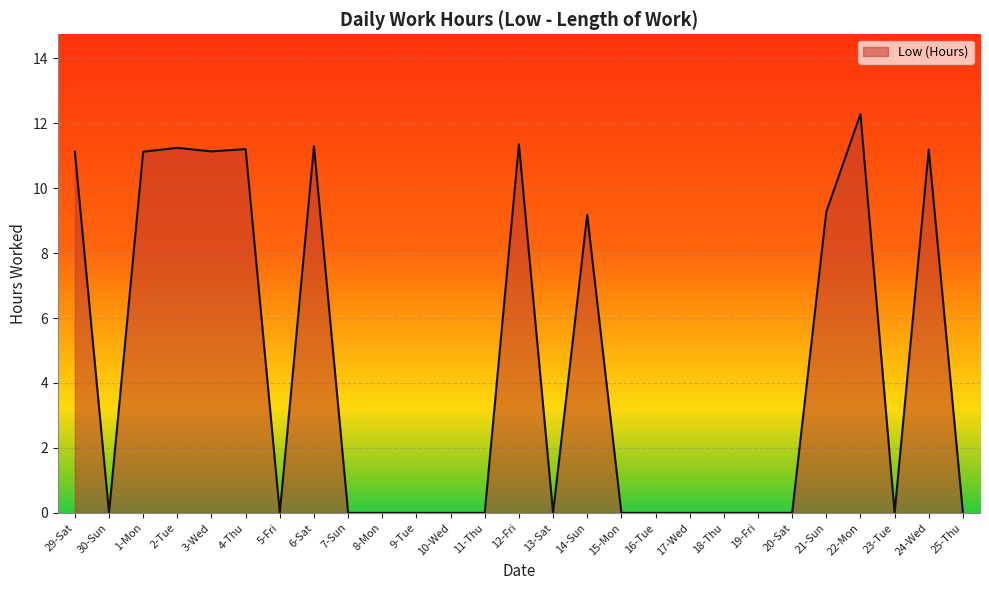

Does the chart have visible grid lines?

Yes